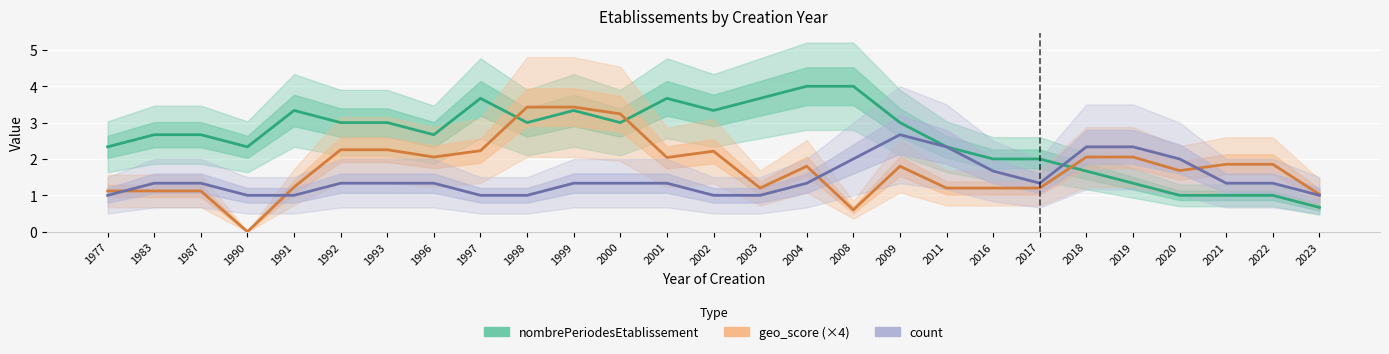

How many lines are shown in the chart?

3